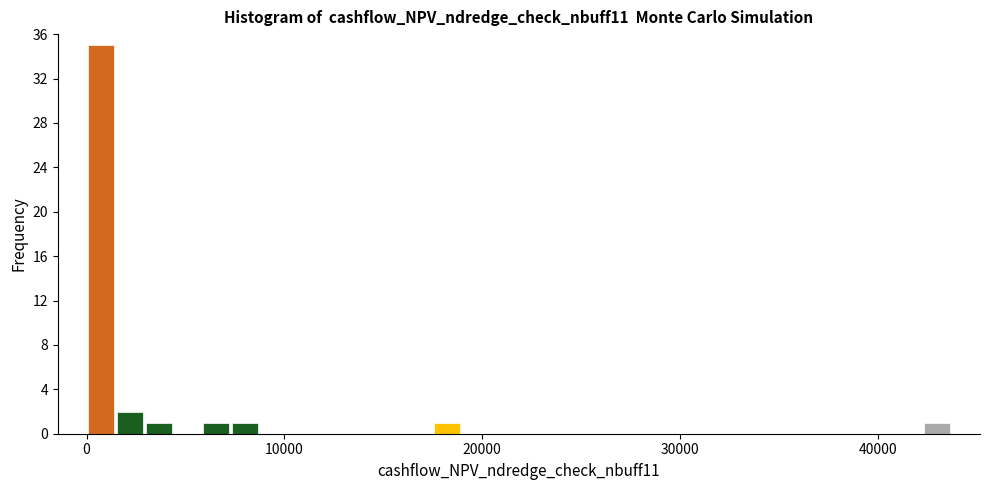

Around what value on the x-axis is the tallest bar? Give the approximate position of its centre, as read against the axis.

1000